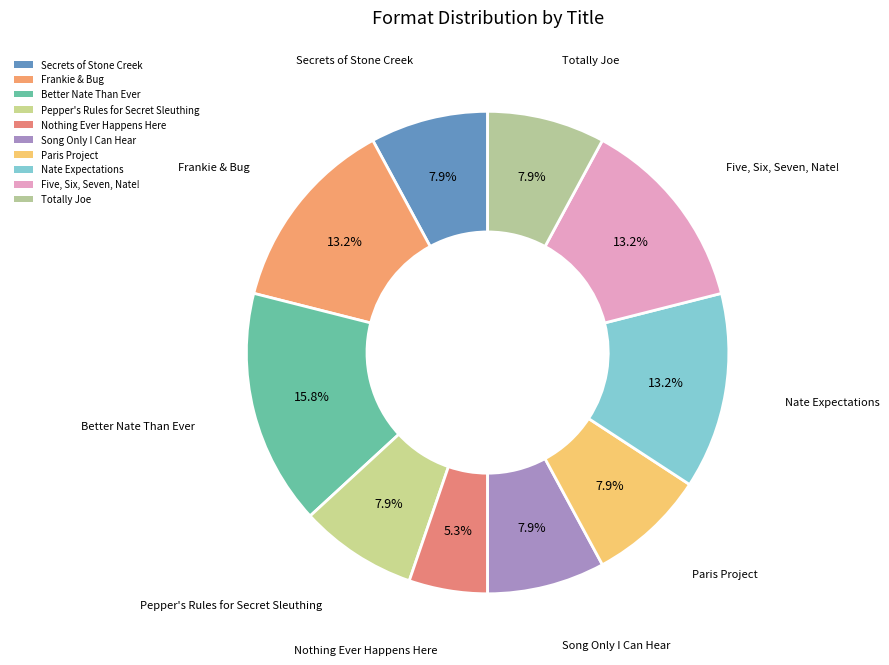

What percentage is NOT represented by Totally Joe?

92.1%